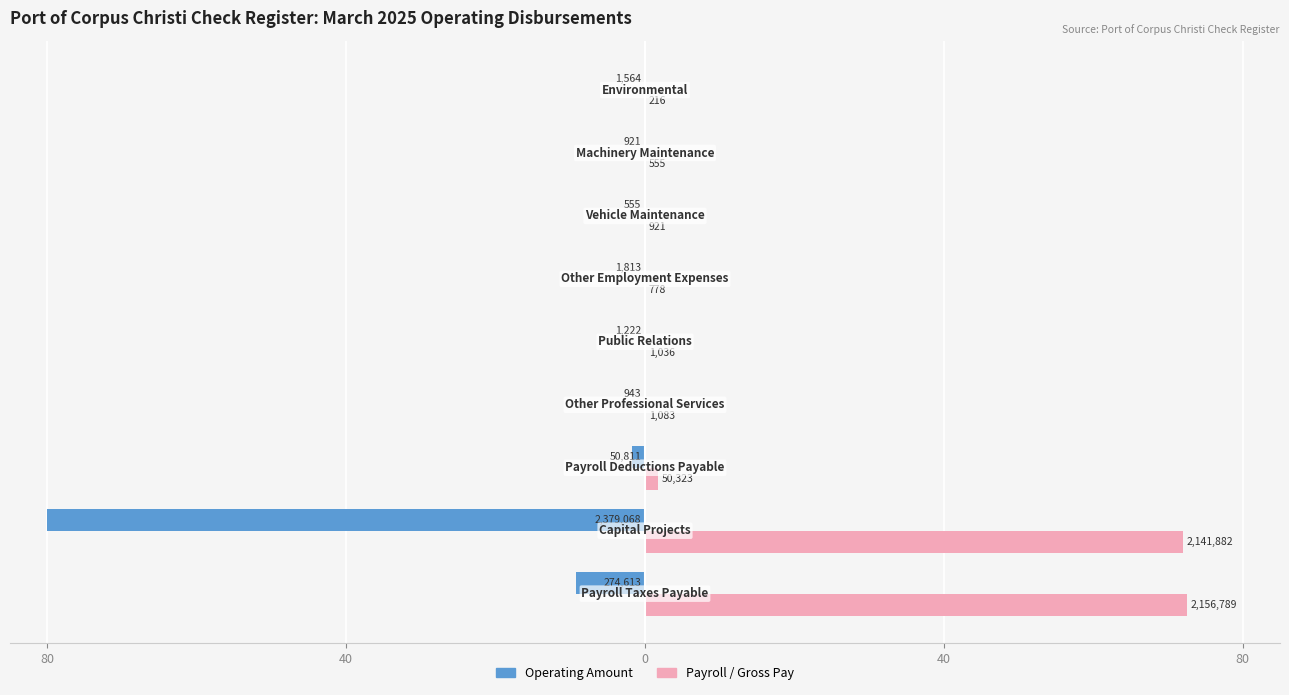

What are all the series names shown in the legend?

Operating Amount, Payroll / Gross Pay